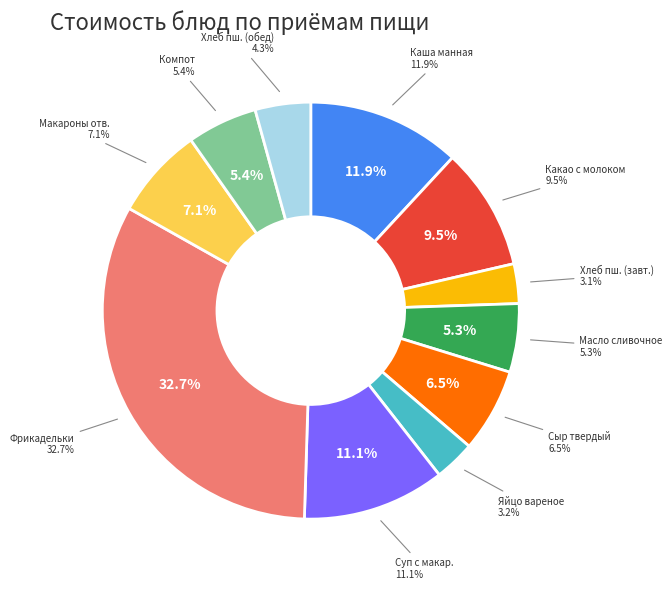

What is the ratio of the value at Фрикадельки Детские to the value at Яйцо вареное?

10.3